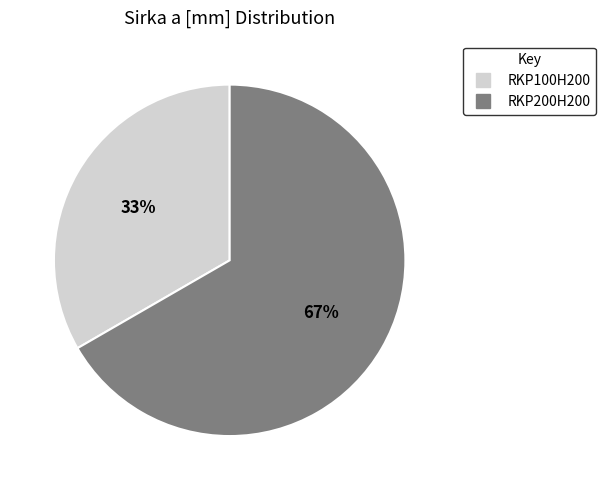

What percentage is the RKP200H200 slice, to the nearest percent?

67%